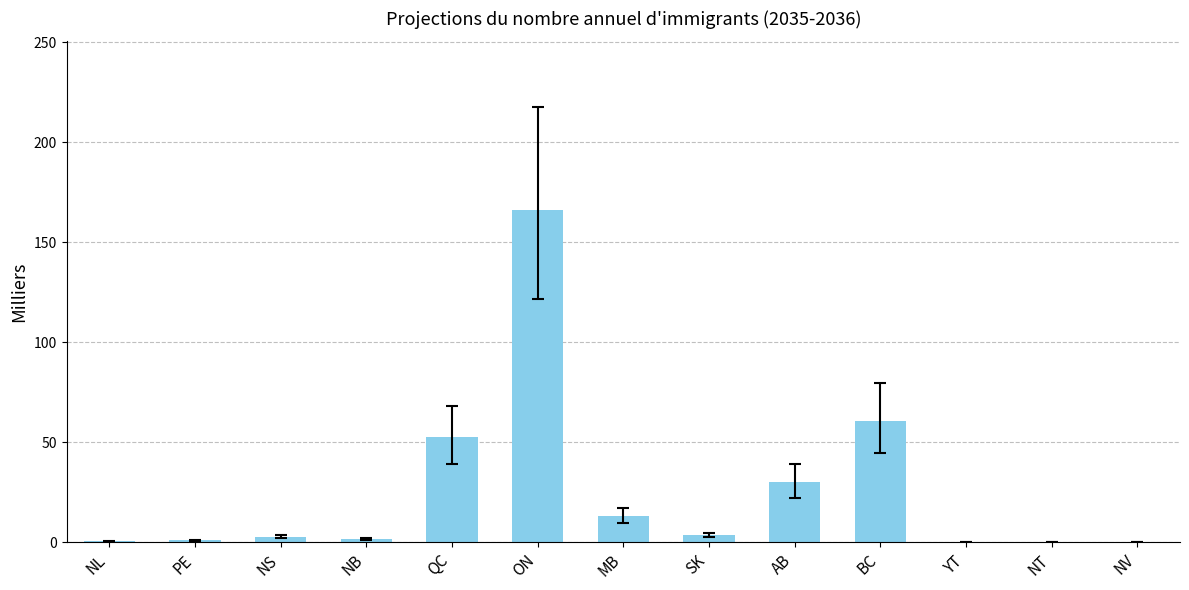

Which category has the highest value across all series?

ON